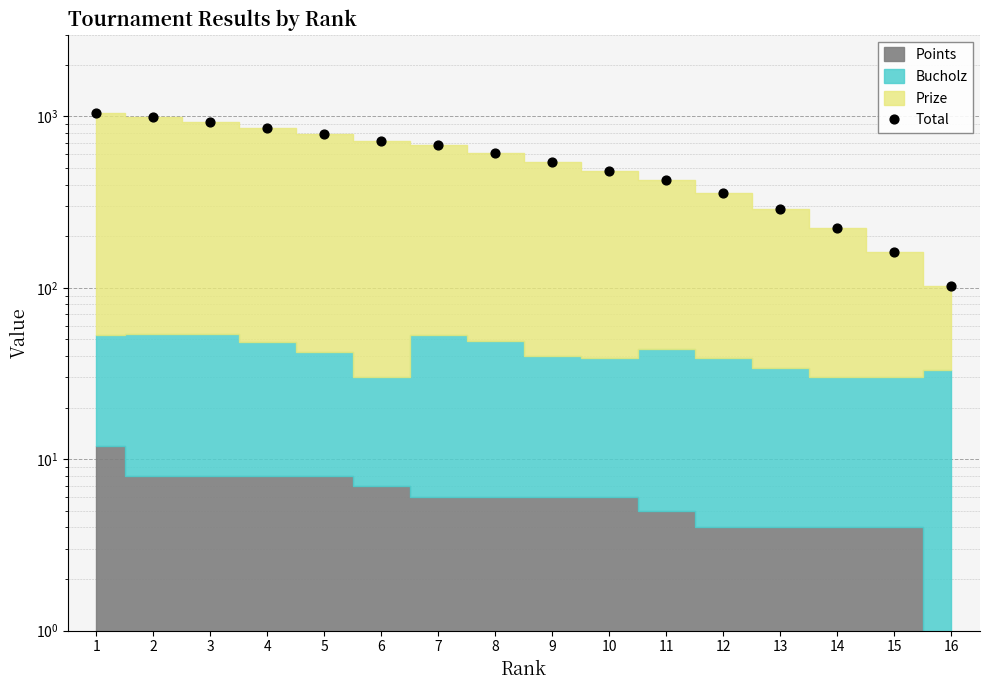

What is the ratio of the value at 11 to the value at 15?

2.6